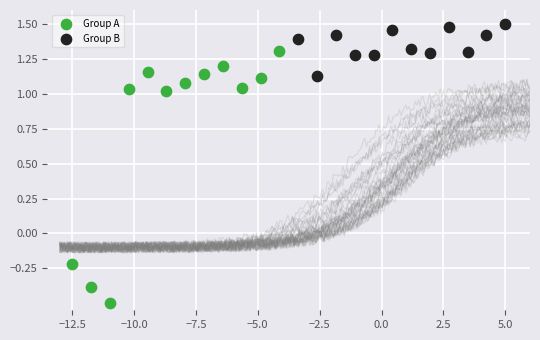

Which series contains the lowest Y value?

Group A